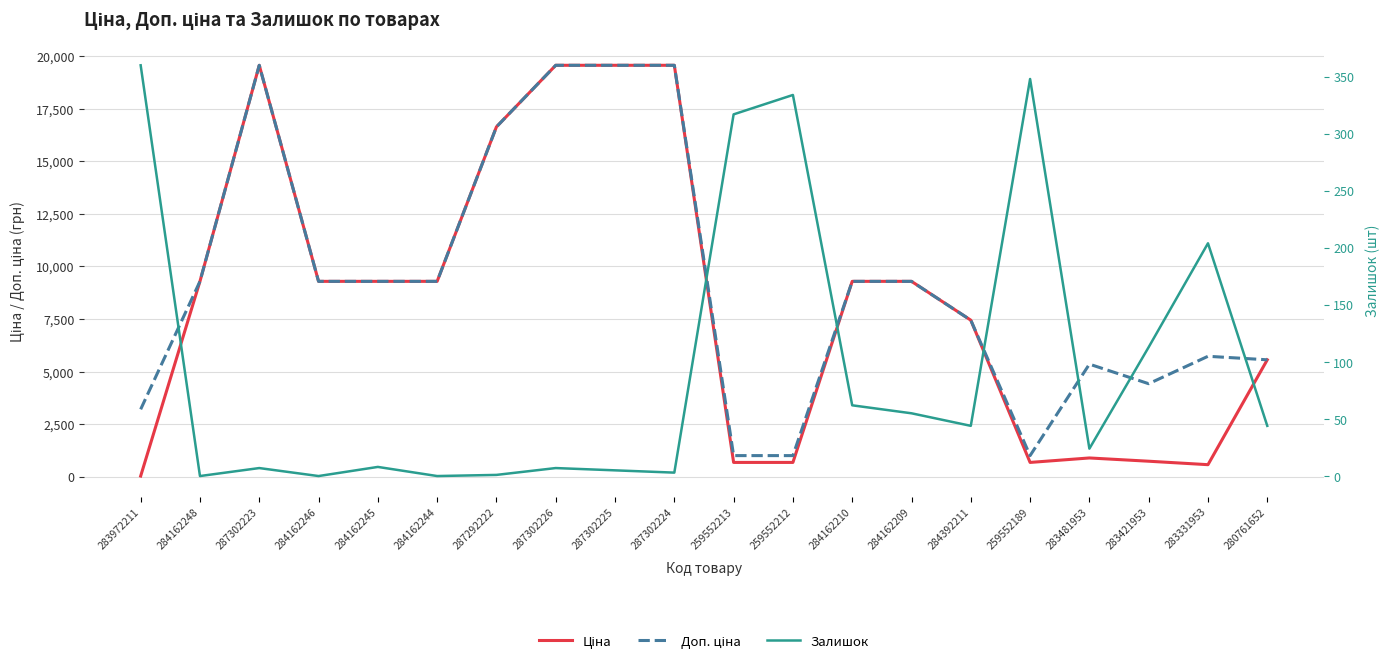

How many interior local valleys does the Доп. ціна series have?

2